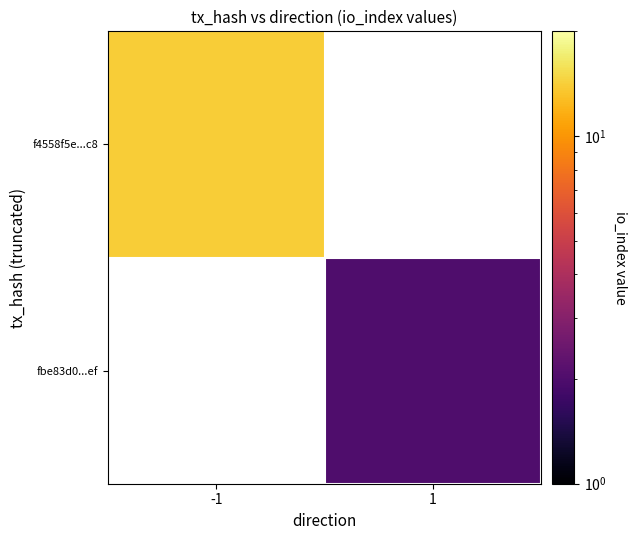

Which category has the highest value in the f4558f5e...c8 series?

-1